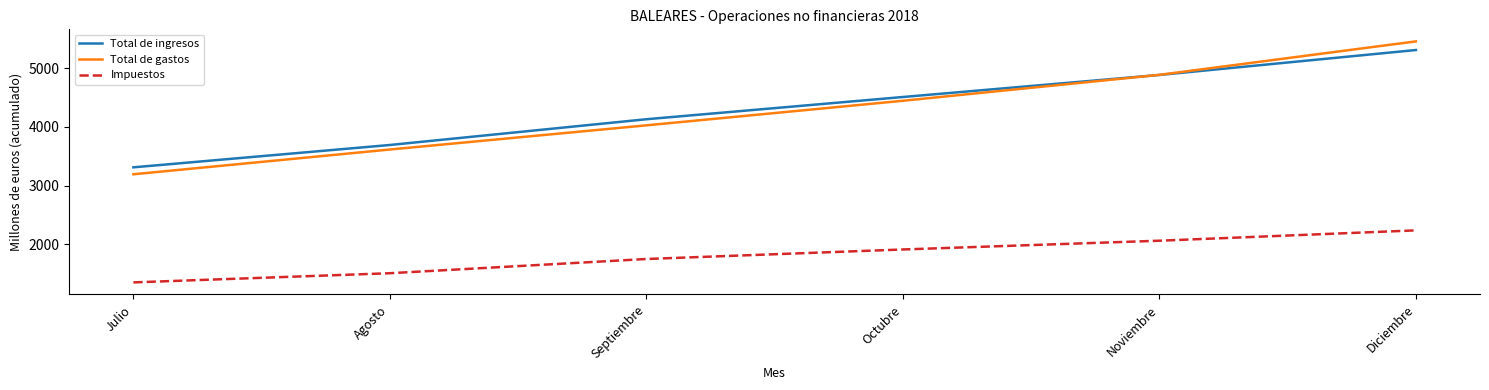

Is it true that Total de ingresos equals 4129 at Septiembre?

True